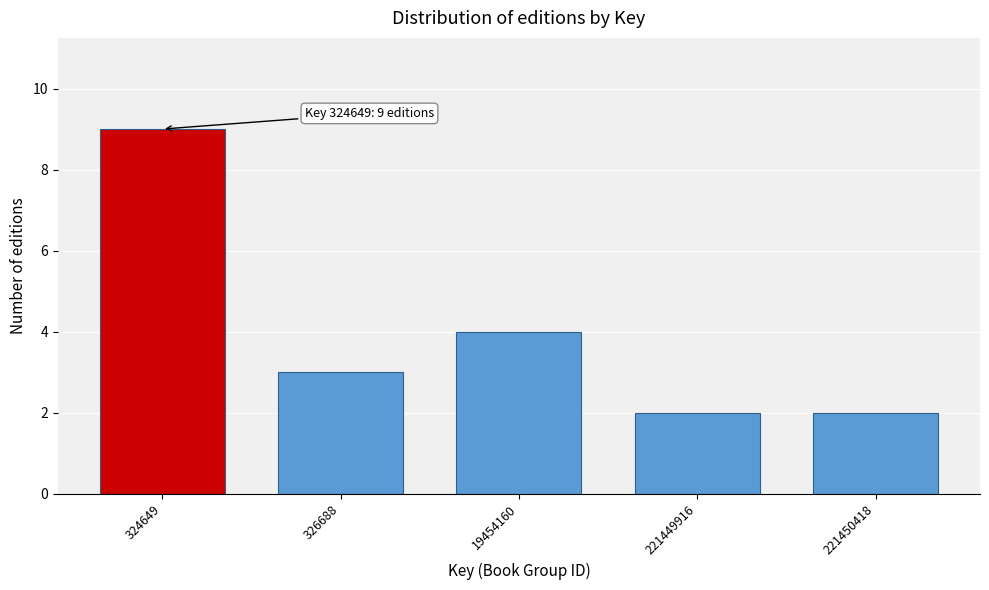

Reading left to right, list all the values displayed in this chart.

9	3	4	2	2